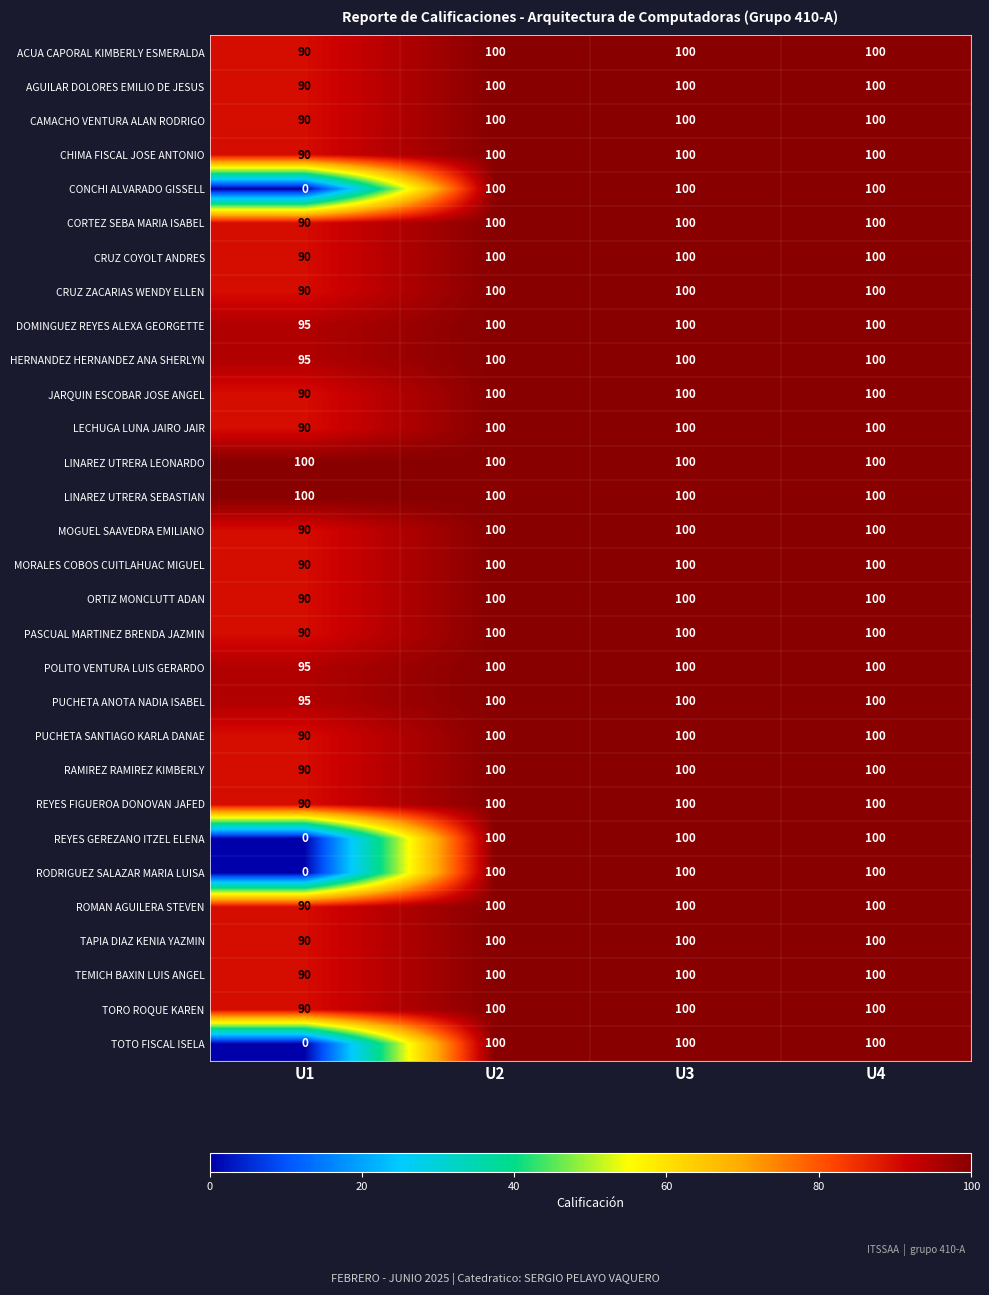

At which category does the chart reach its minimum across all series?

U1